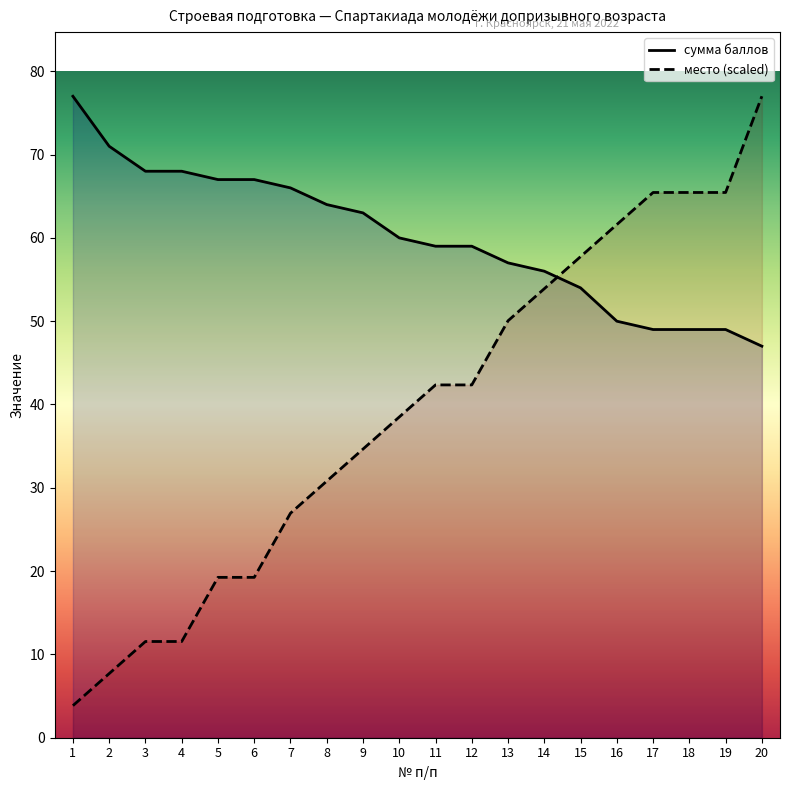

Reading right to left, transcribe all the data shown in this chart.

сумма баллов: 20=47.0	19=49.0	18=49.0	17=49.0	16=50.0	15=54.0	14=56.0	13=57.0	12=59.0	11=59.0	10=60.0	9=63.0	8=64.0	7=66.0	6=67.0	5=67.0	4=68.0	3=68.0	2=71.0	1=77.0
место (scaled): 20=77.0	19=65.5	18=65.5	17=65.5	16=61.6	15=57.8	14=53.9	13=50.1	12=42.4	11=42.4	10=38.5	9=34.6	8=30.8	7=26.9	6=19.2	5=19.2	4=11.6	3=11.6	2=7.7	1=3.9